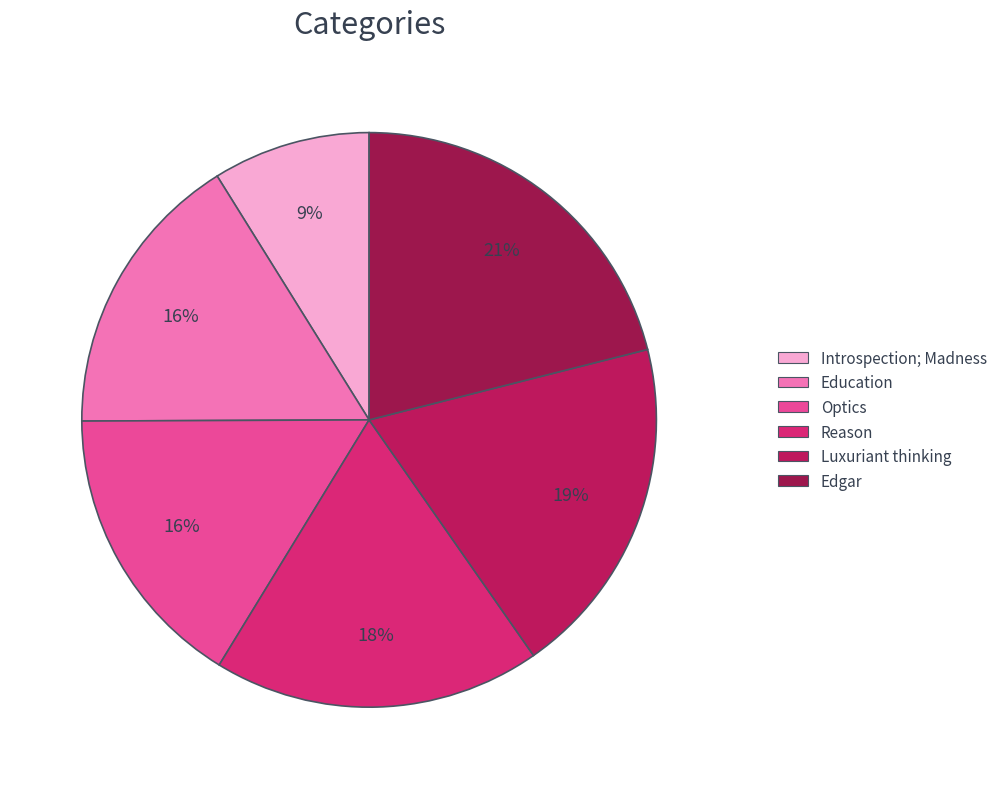

Between Luxuriant thinking and Reason, which is larger?

Luxuriant thinking